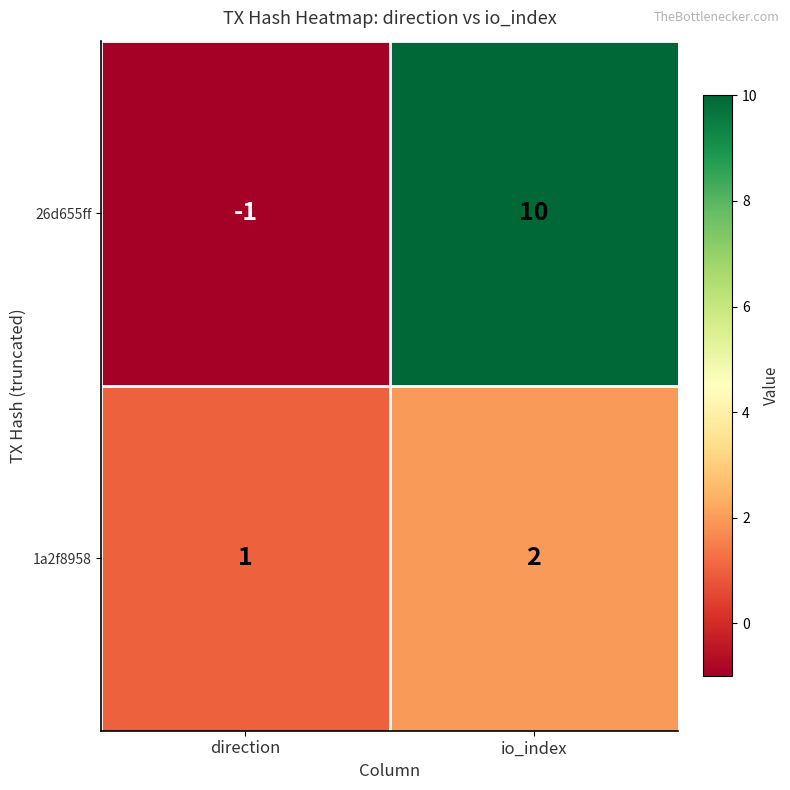

True or false: 26d655ff has a value of 10 at io_index.

True